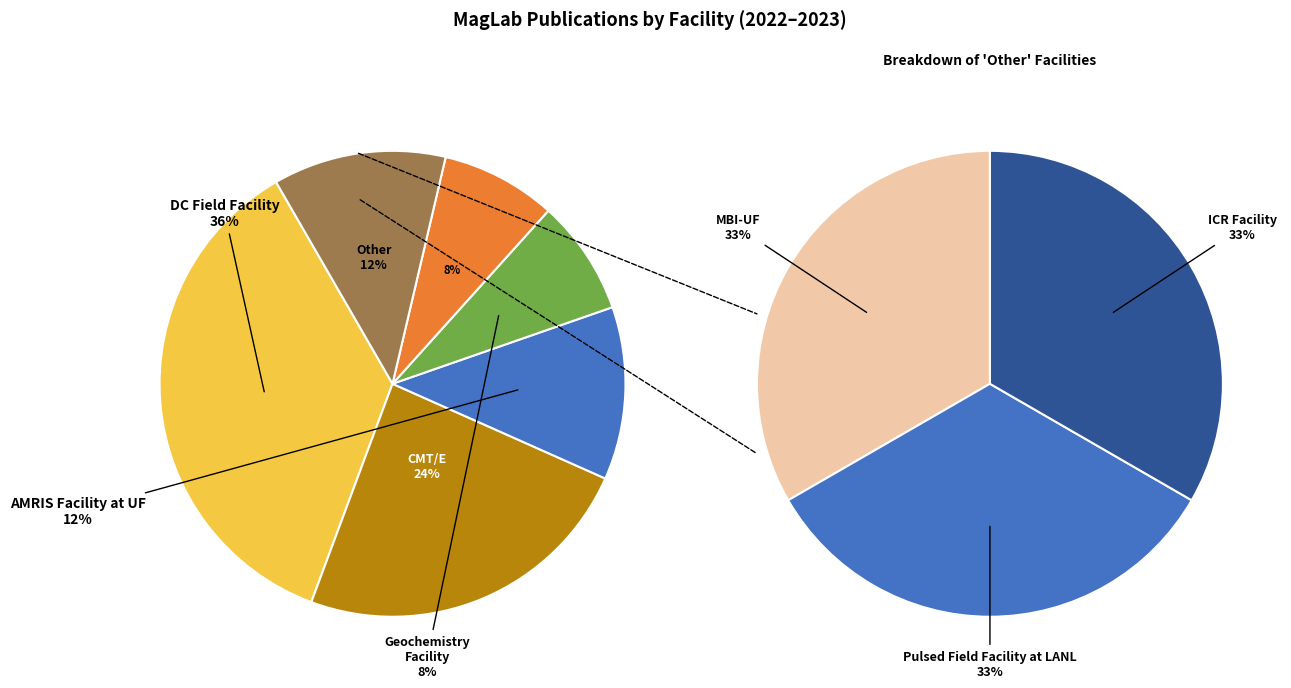

Count the number of slices in the pie.

6